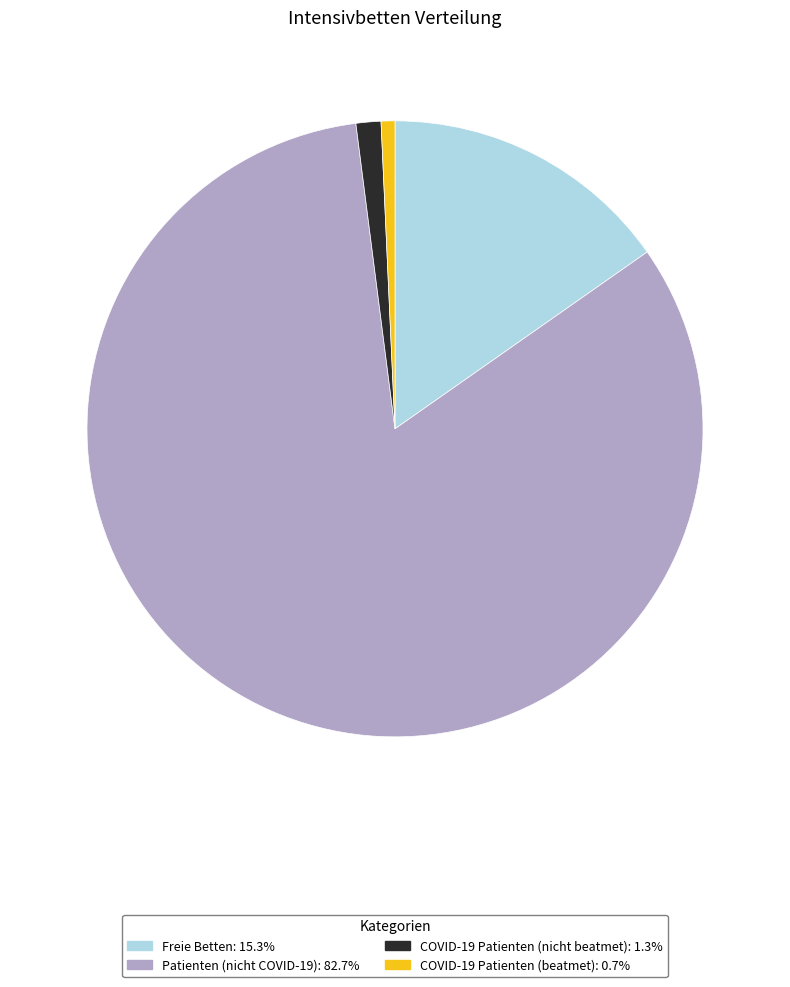

Which has a higher value, Patienten (nicht COVID-19) or COVID-19 Patienten (nicht beatmet)?

Patienten (nicht COVID-19)